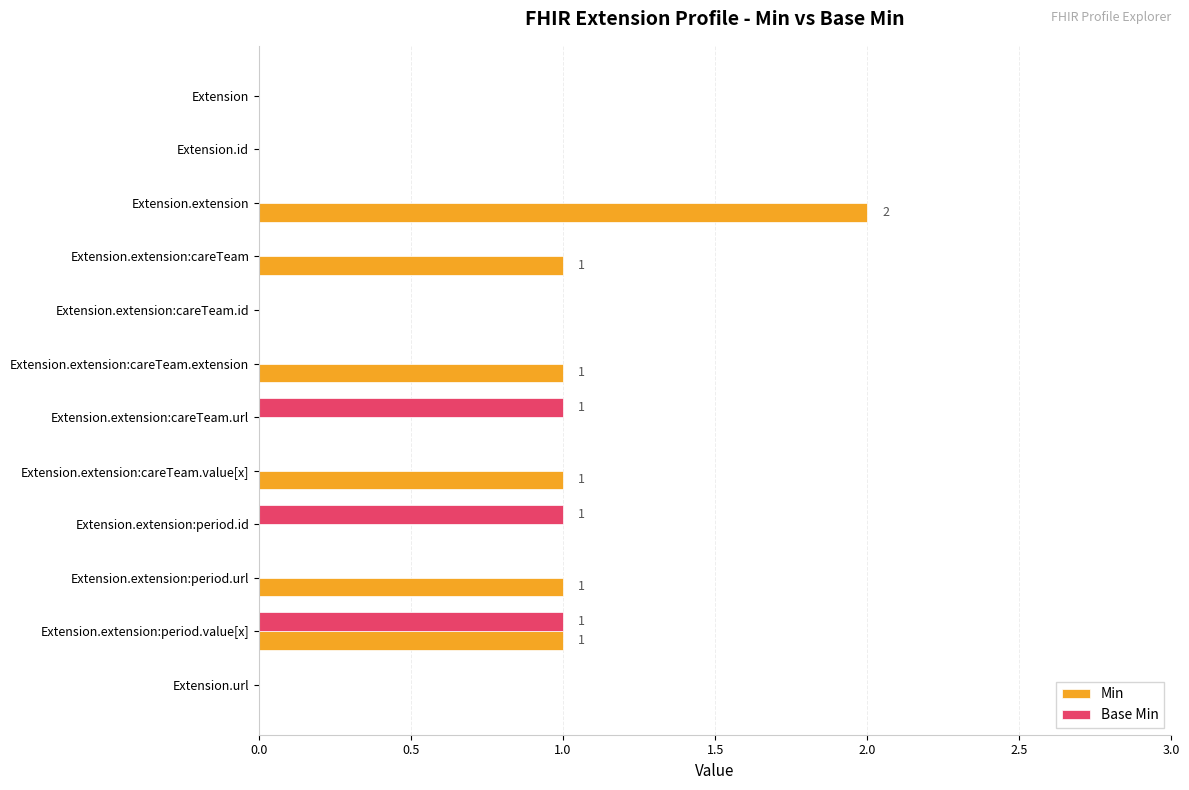

What are all the series names shown in the legend?

Min, Base Min